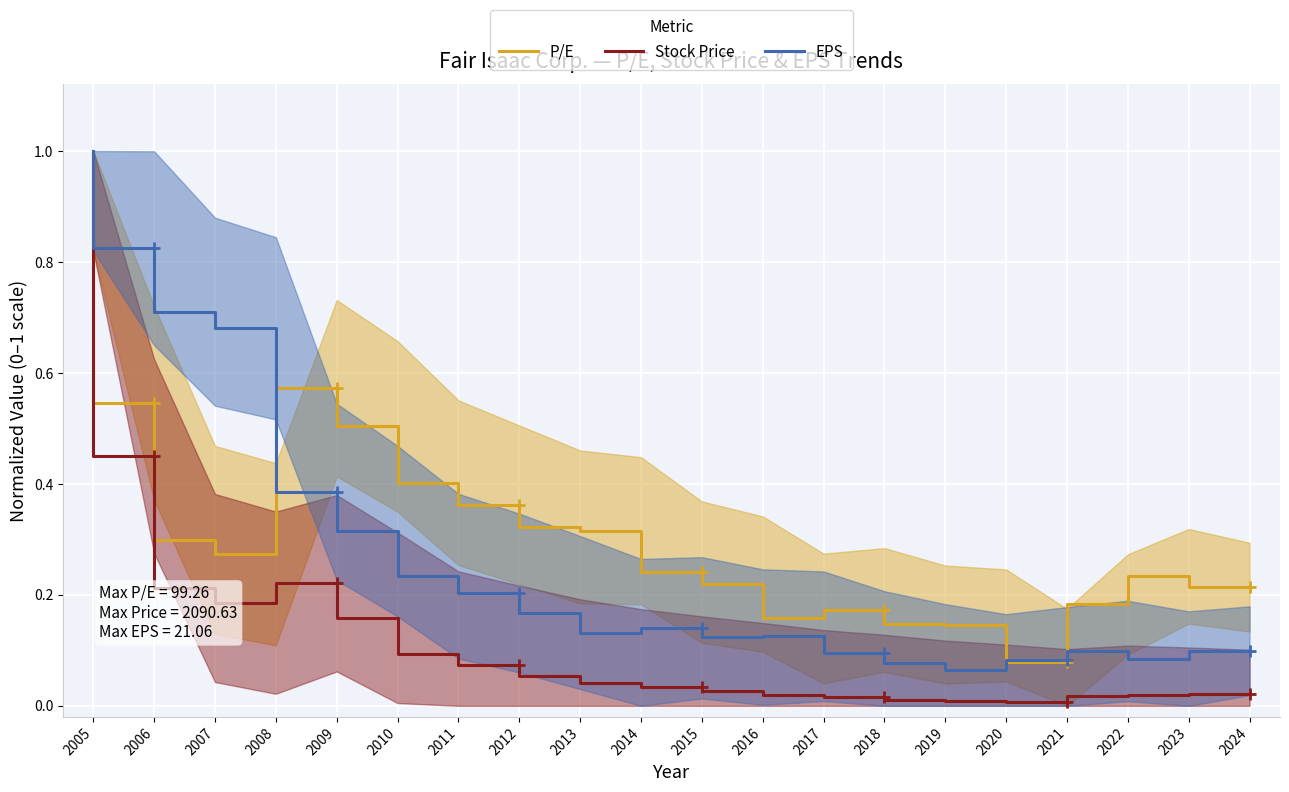

What is the average value of the Stock Price series?

0.1